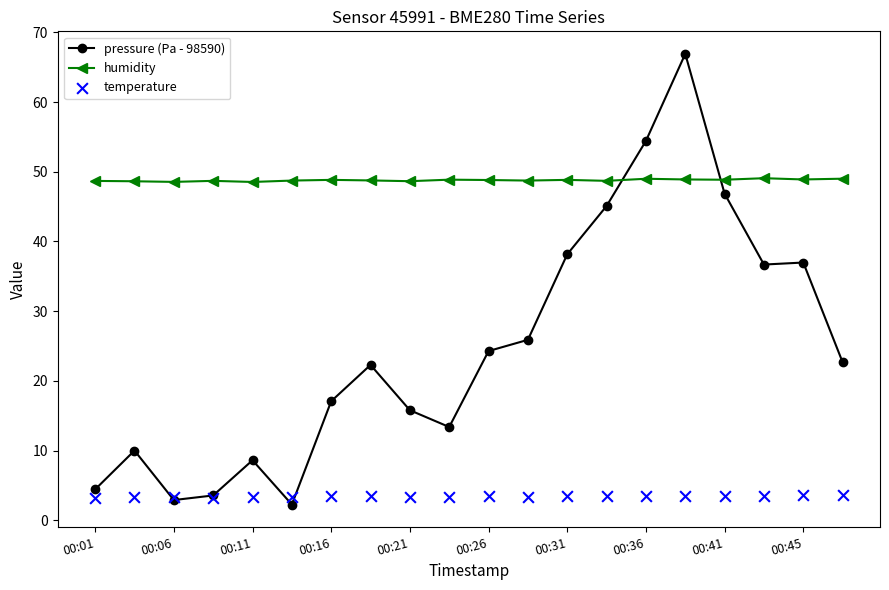

Which series has the widest spread of Y values?

pressure (Pa - 98590)